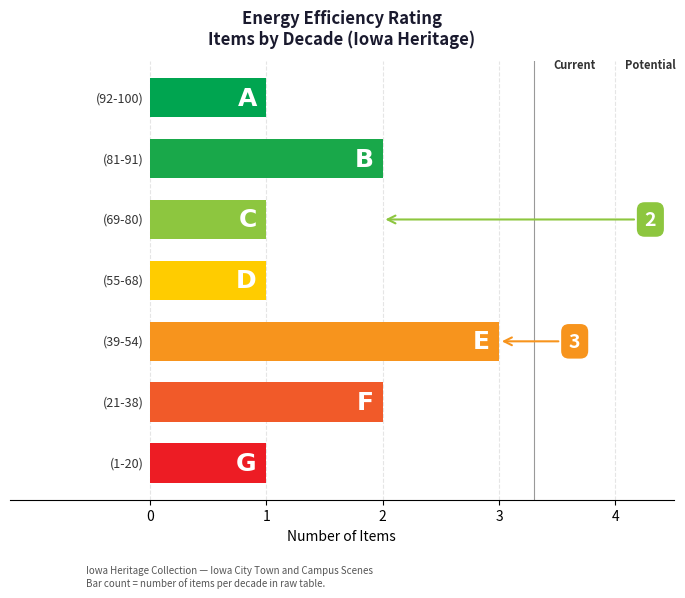

What is the sum of all values?

11